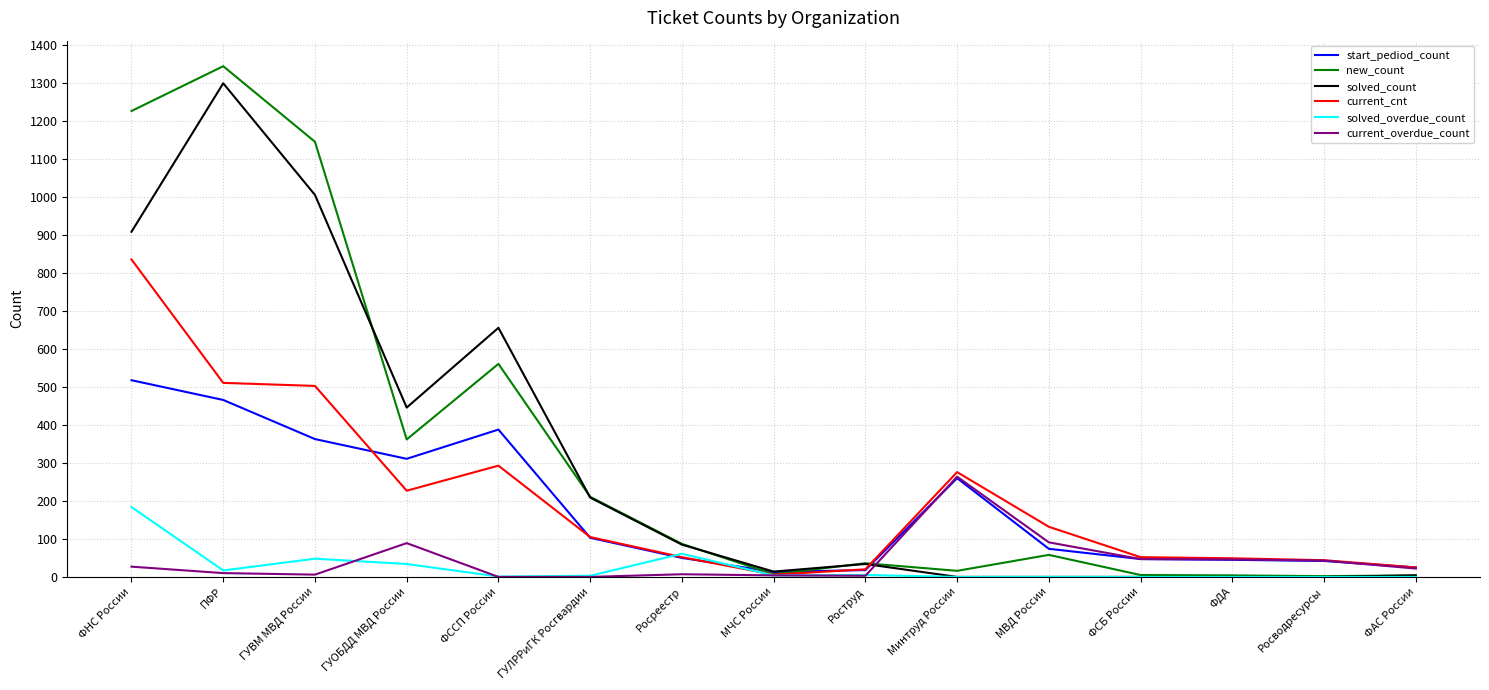

What is the lowest value of the start_pediod_count series?

13